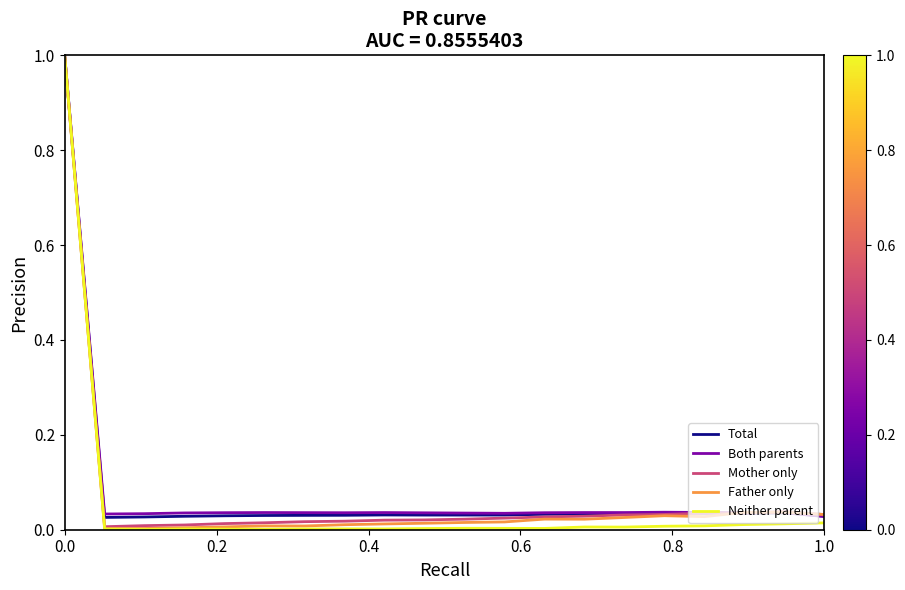

Does the chart display data point markers on the line(s)?

No